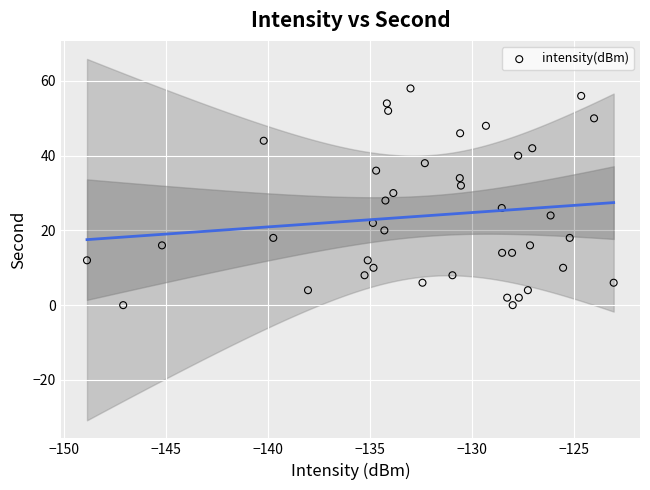

What is the range of Y values (max minus min)?

58